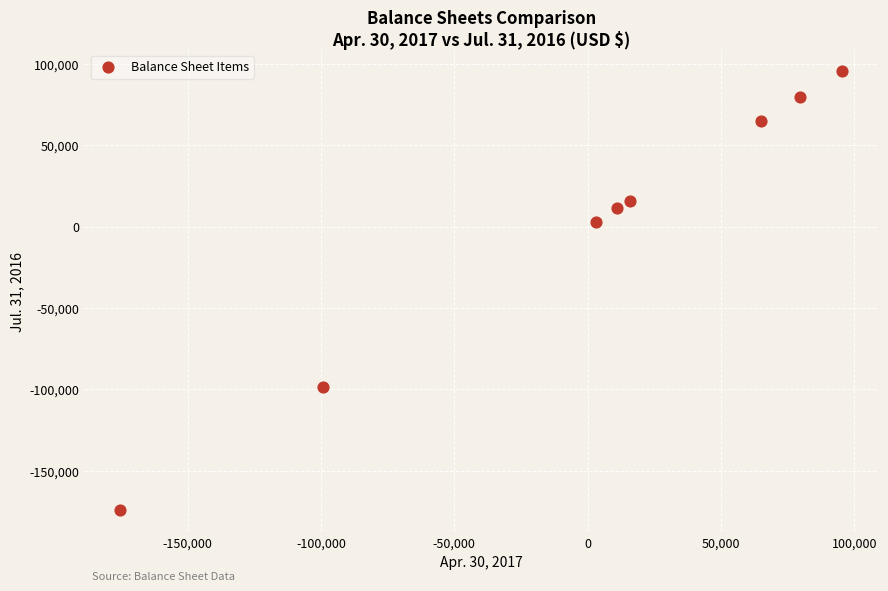

What is the average X value?

-575